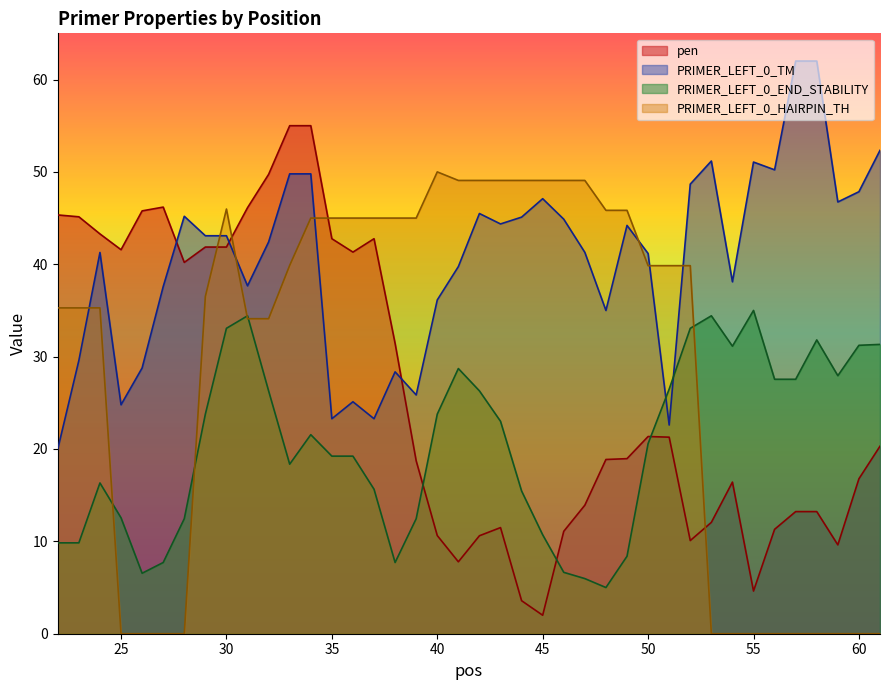

How many times do PRIMER_LEFT_0_TM and pen cross each other?

3